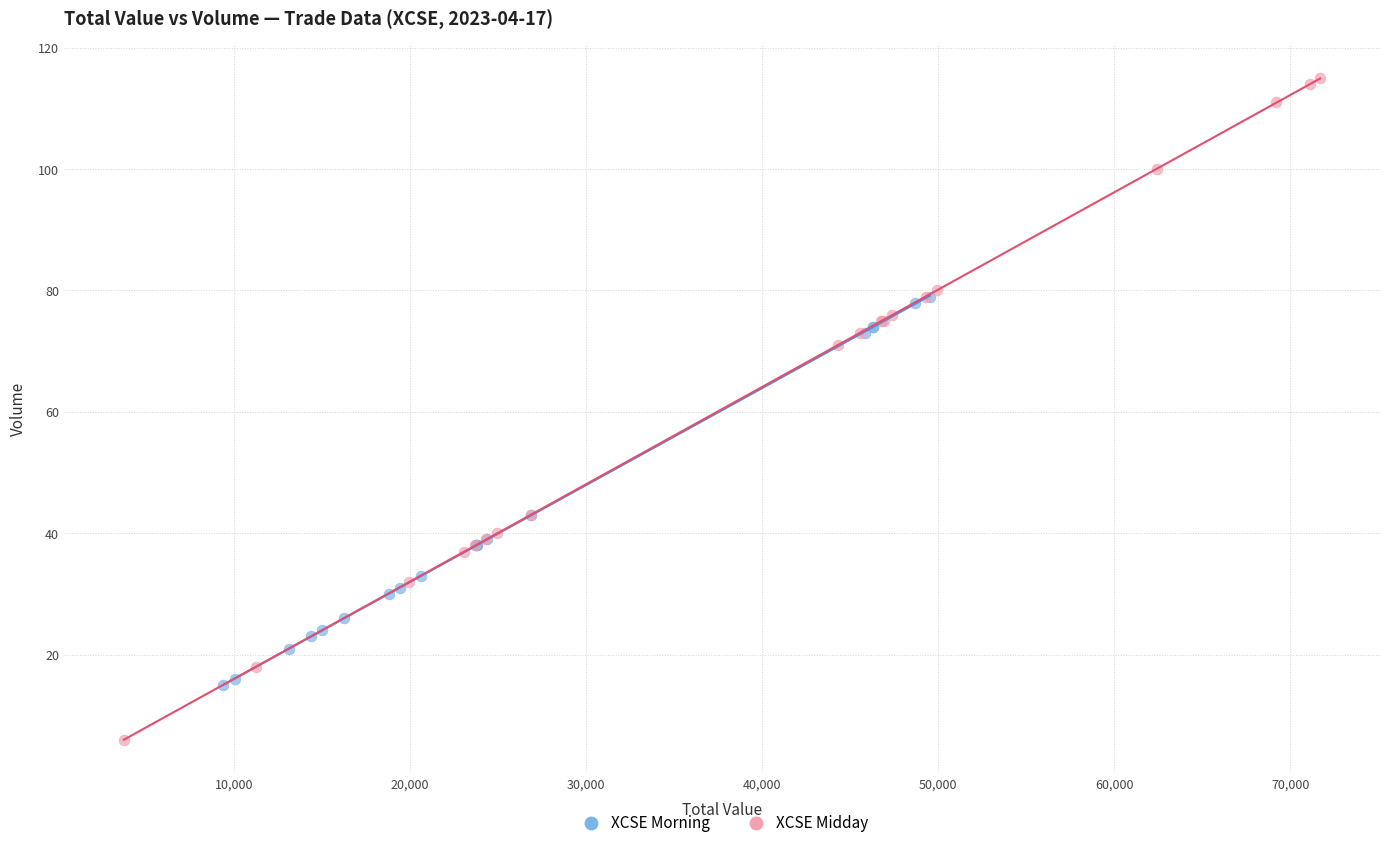

Which series reaches the minimum Y coordinate?

XCSE Midday